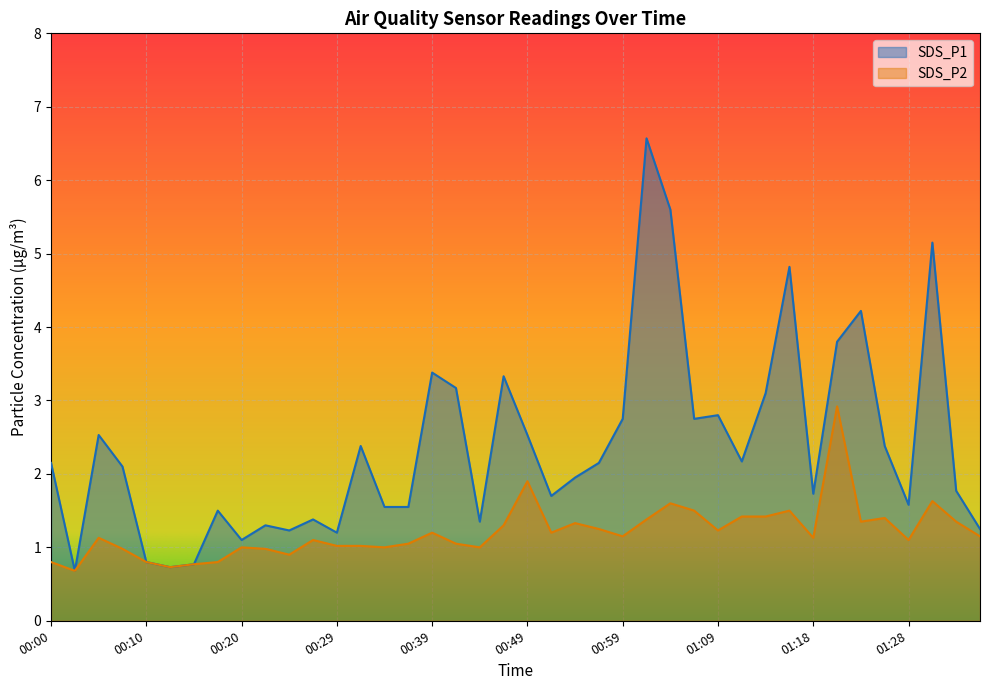

How many lines are shown in the chart?

2